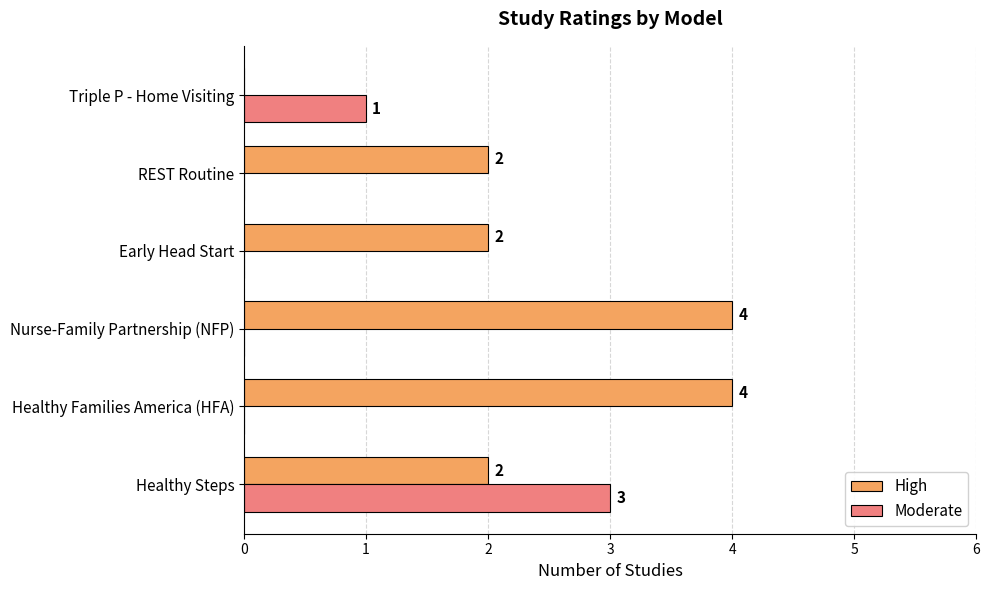

Where is Moderate nearest to the value 1?

Triple P - Home Visiting